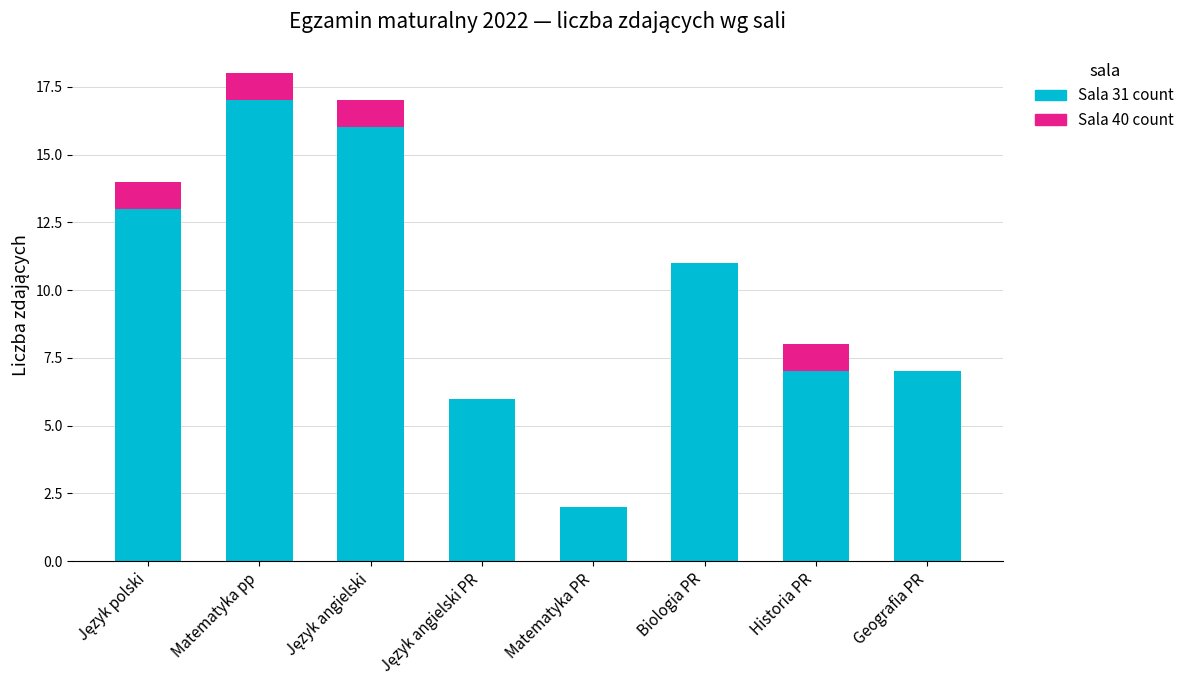

At which category is the sum across all series the highest?

Matematyka pp